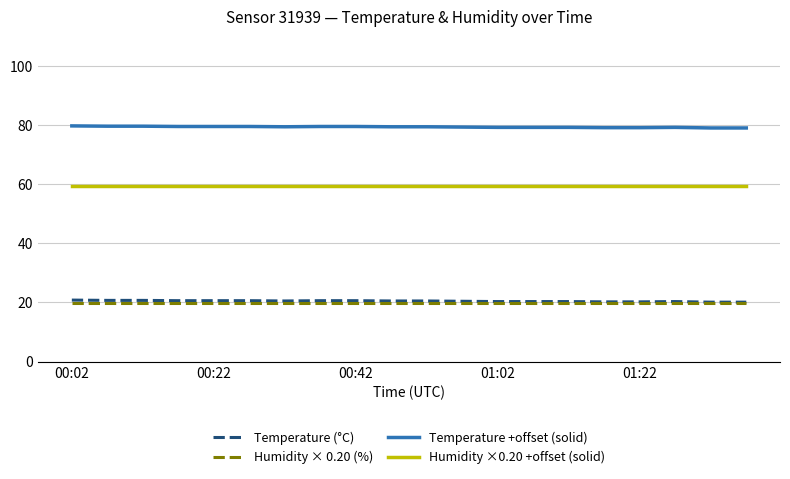

Which series has the largest total across all categories?

Temperature +offset (solid)